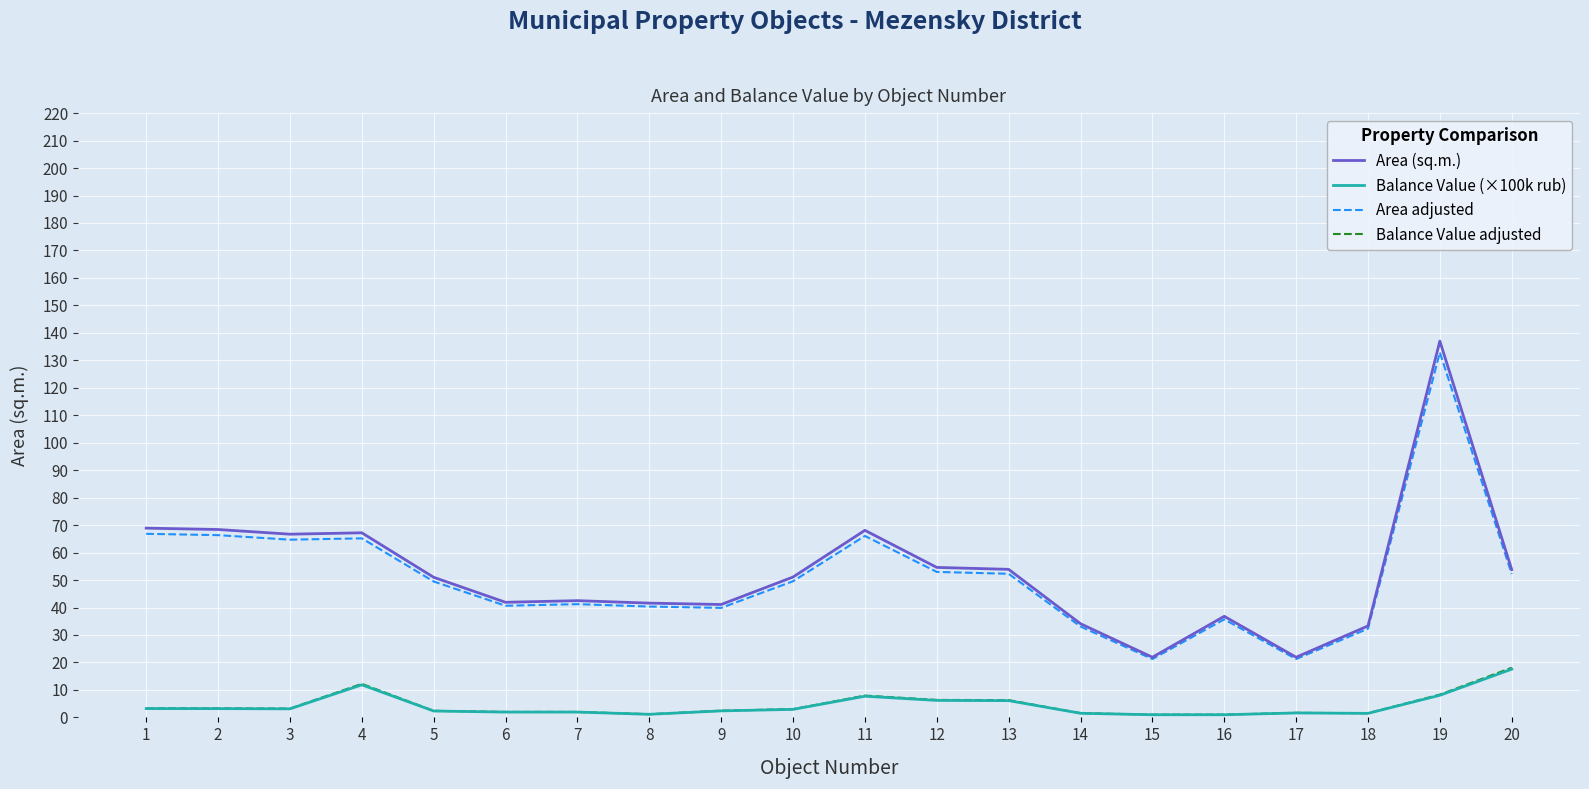

What is the minimum value for Area (sq.m.)?

21.9